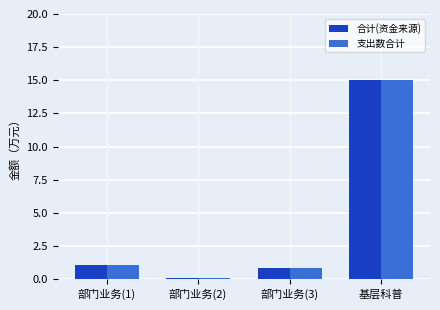

Which label corresponds to the smallest value in the chart?

部门业务(2)